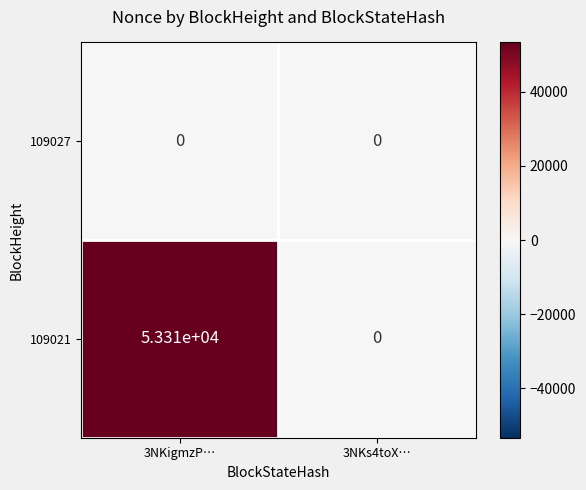

Reading left to right, transcribe all the data shown in this chart.

109027: 0	0
109021: 53310	0